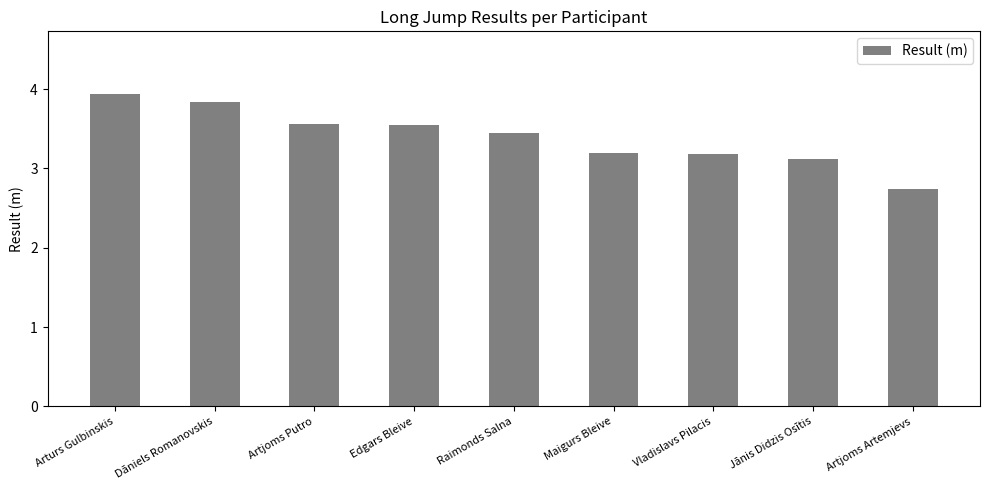

What is the average value?

3.4